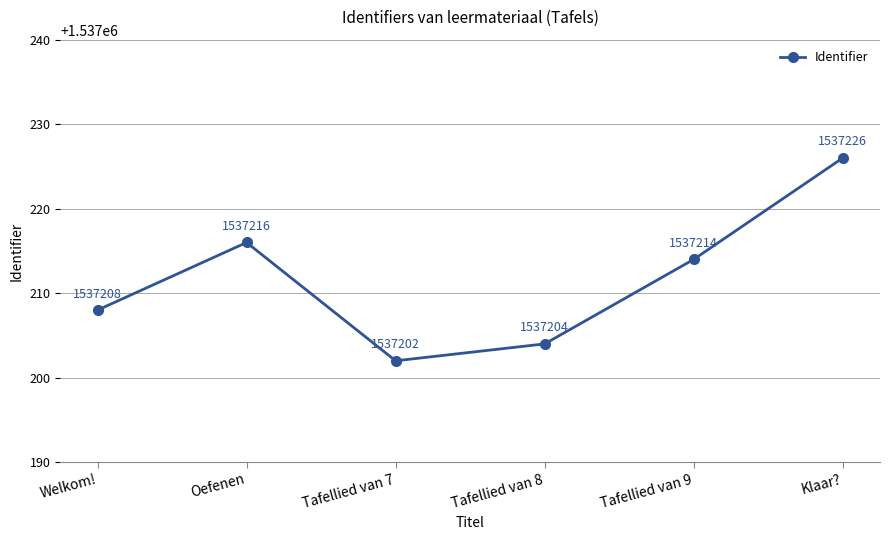

What is the label of the 2nd point from the left?

Oefenen